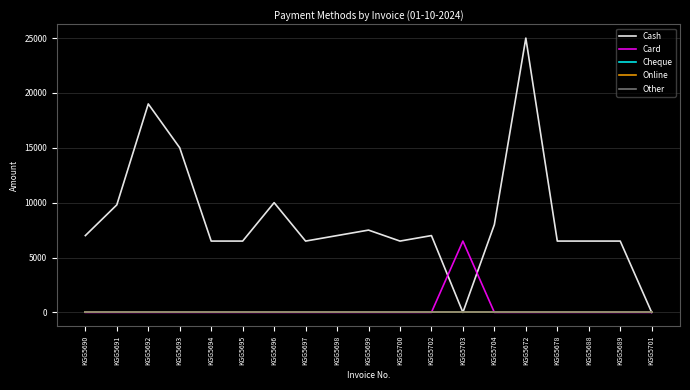

Is this an area chart (filled region under the line)?

No